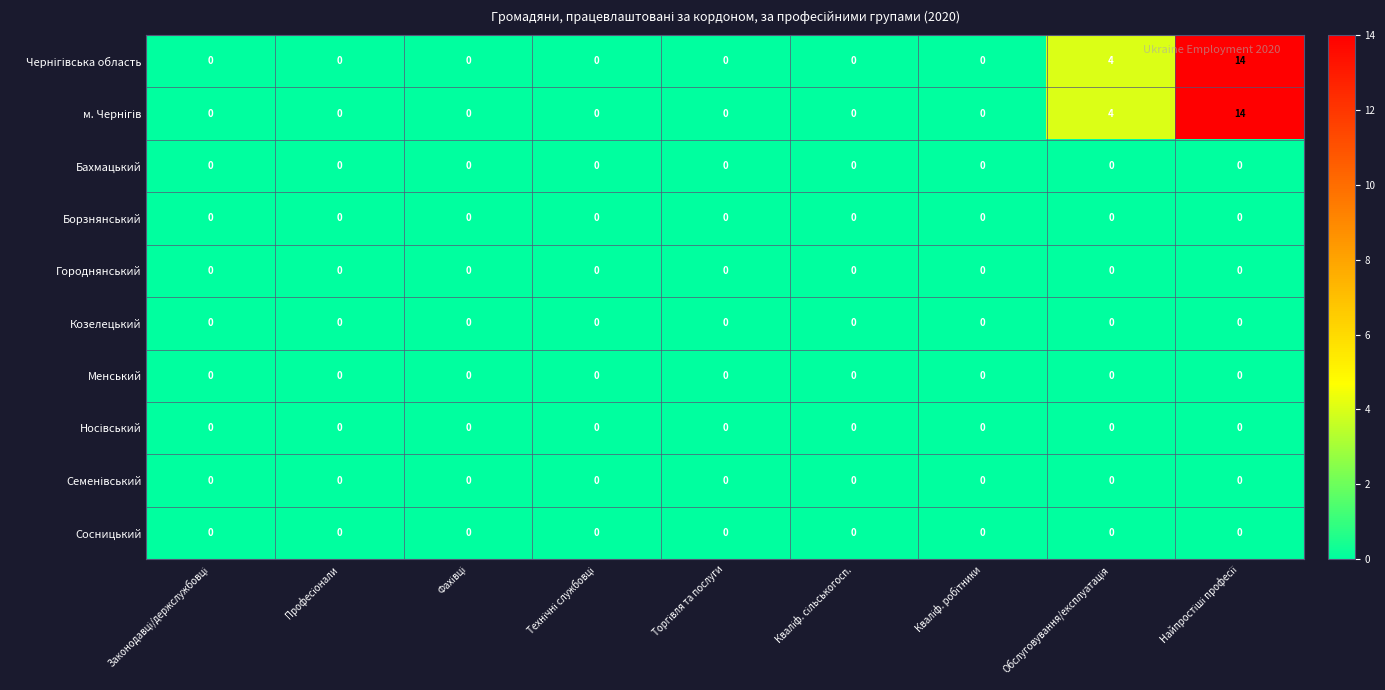

How many categories are shown in the chart?

9